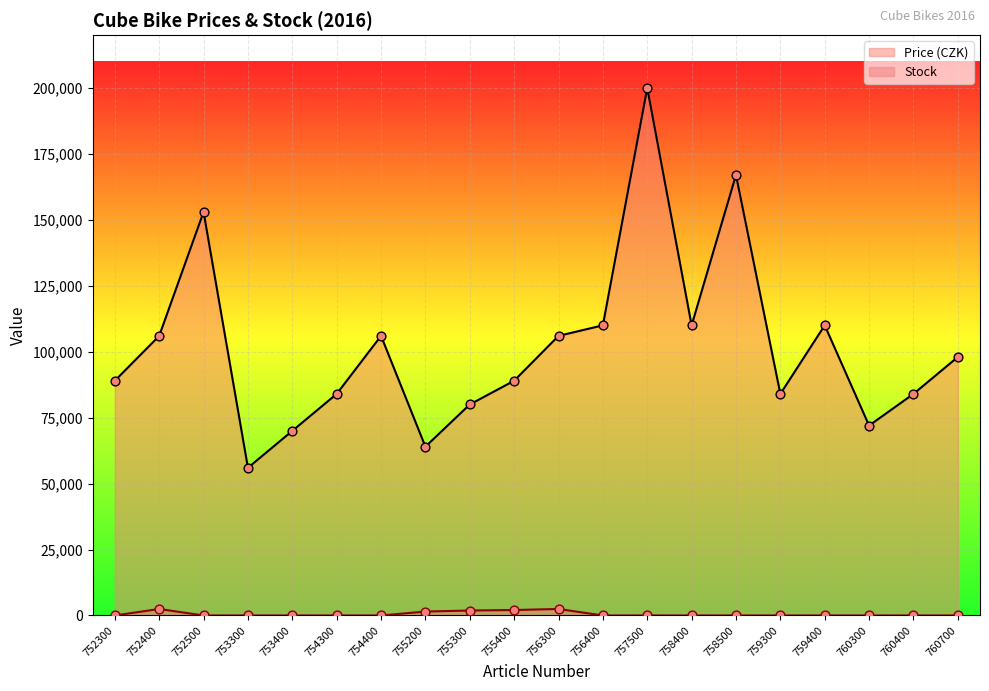

What are all the series names shown in the legend?

Price (CZK), Stock